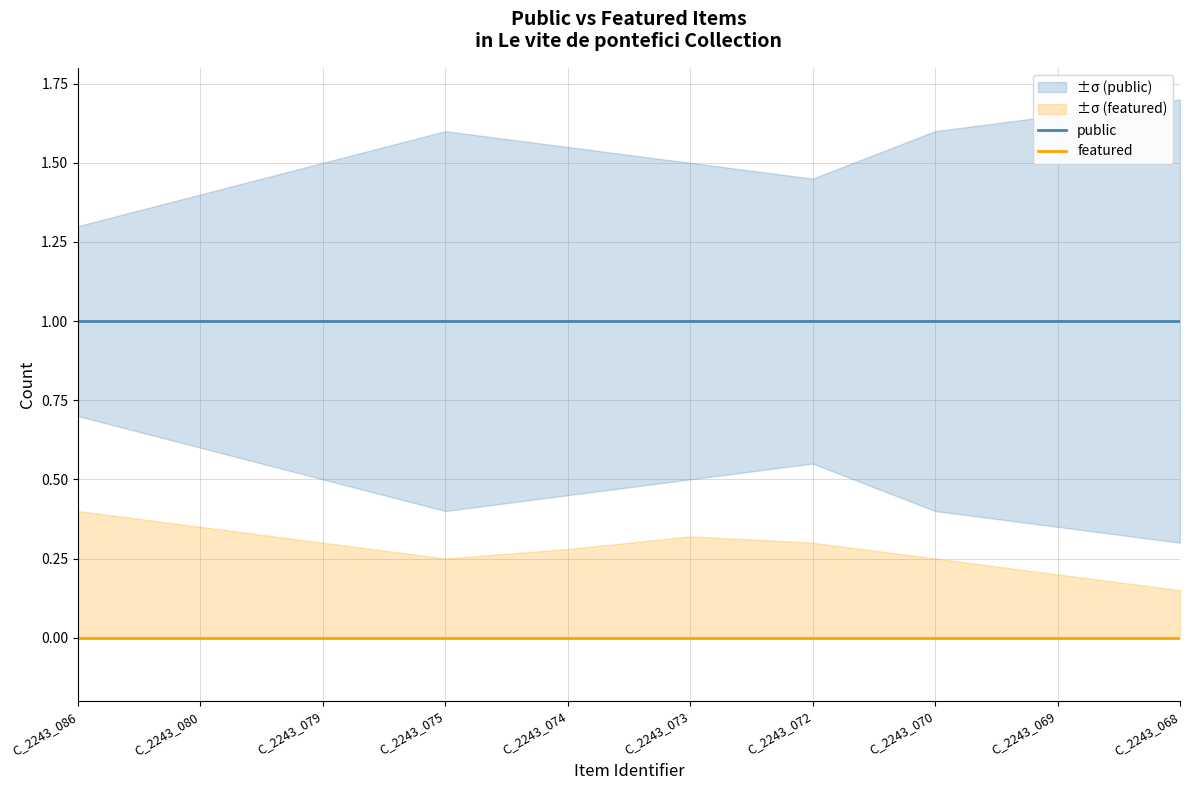

Reading left to right, list all the values displayed in this chart.

public: 1	1	1	1	1	1	1	1	1	1
featured: 0	0	0	0	0	0	0	0	0	0